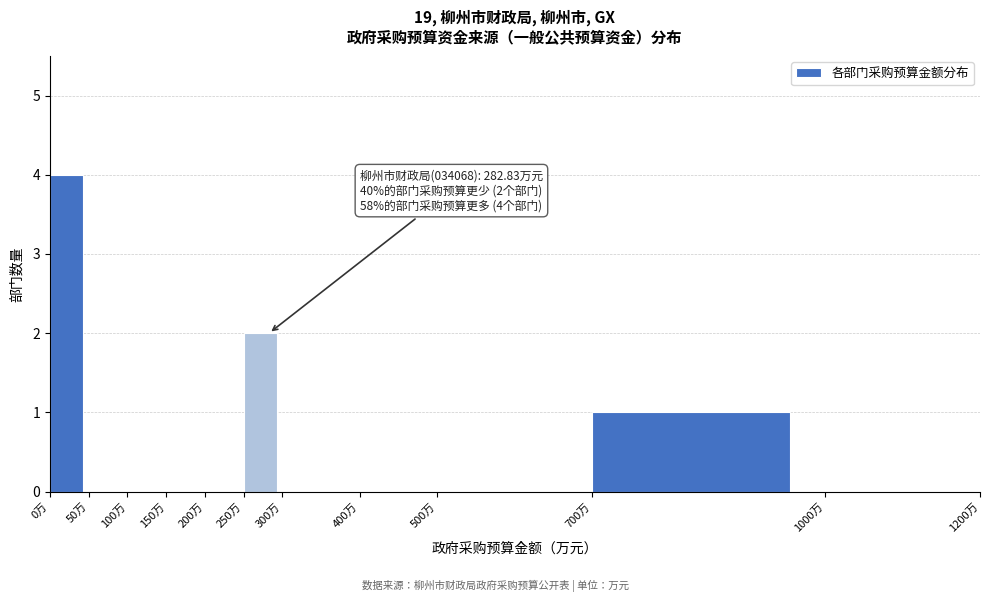

Over which range of the x-axis is the bar tallest?

0 to 50